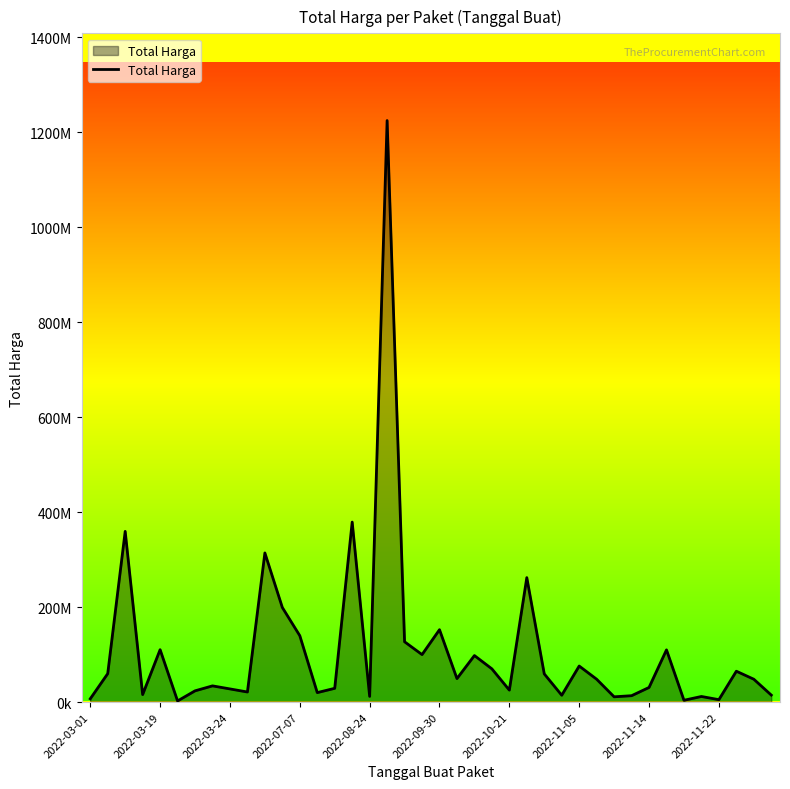

Does the chart display data point markers on the line(s)?

No